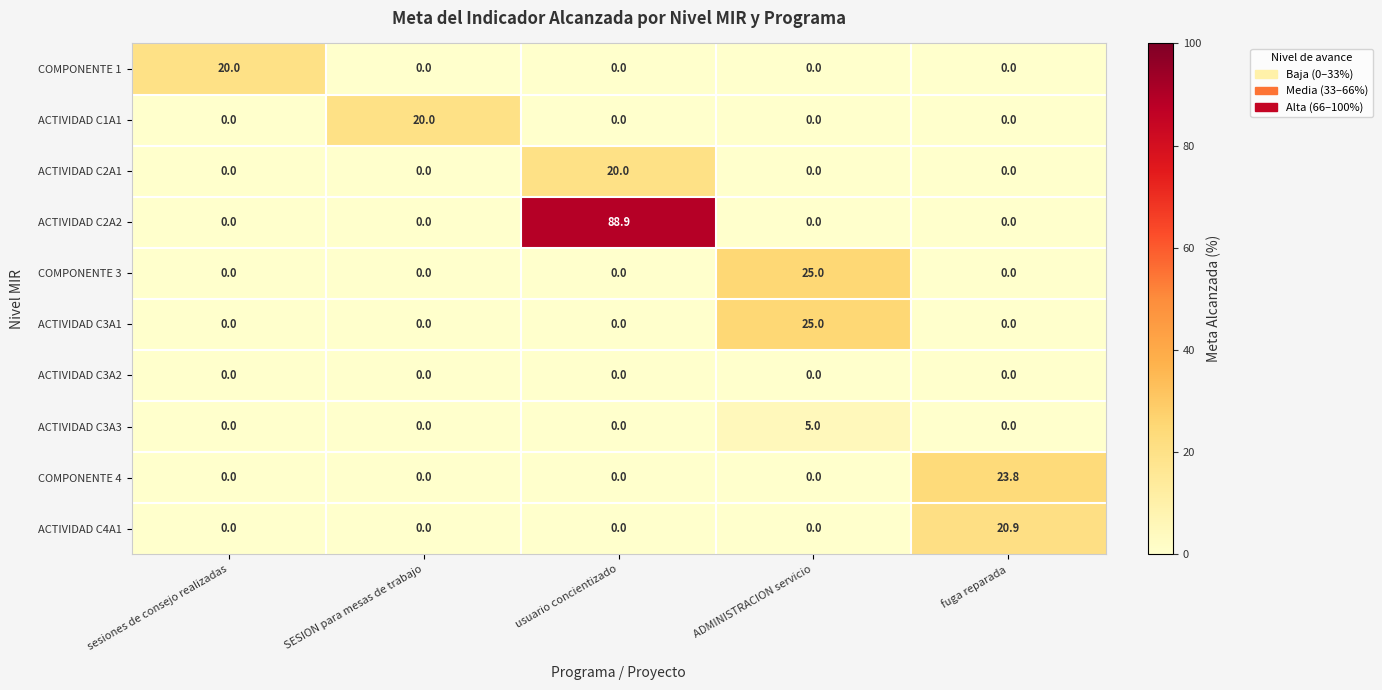

How many categories are shown in the chart?

5